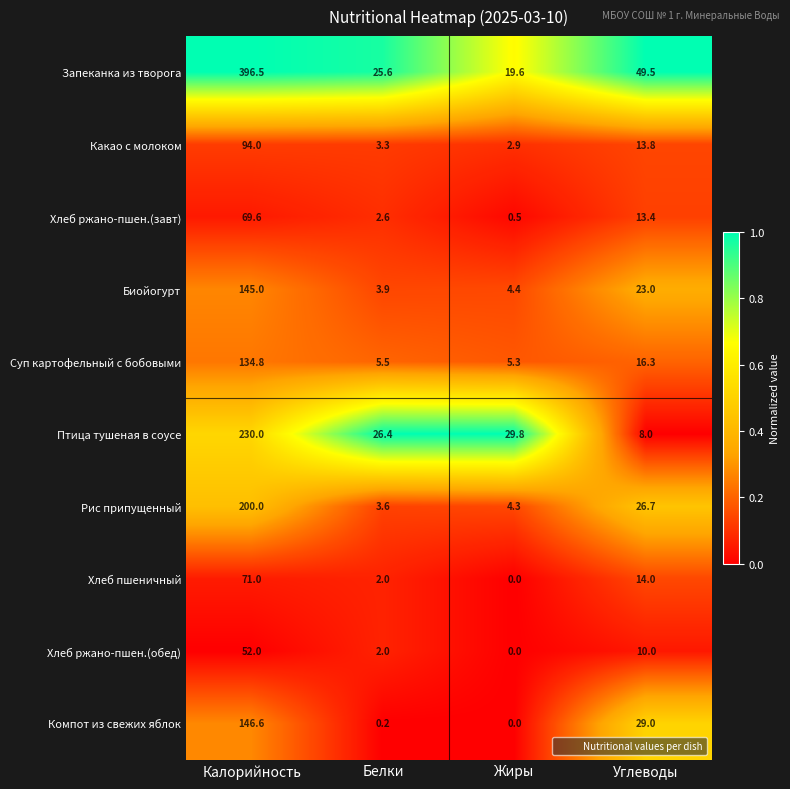

At which category is the sum across all series the highest?

Калорийность